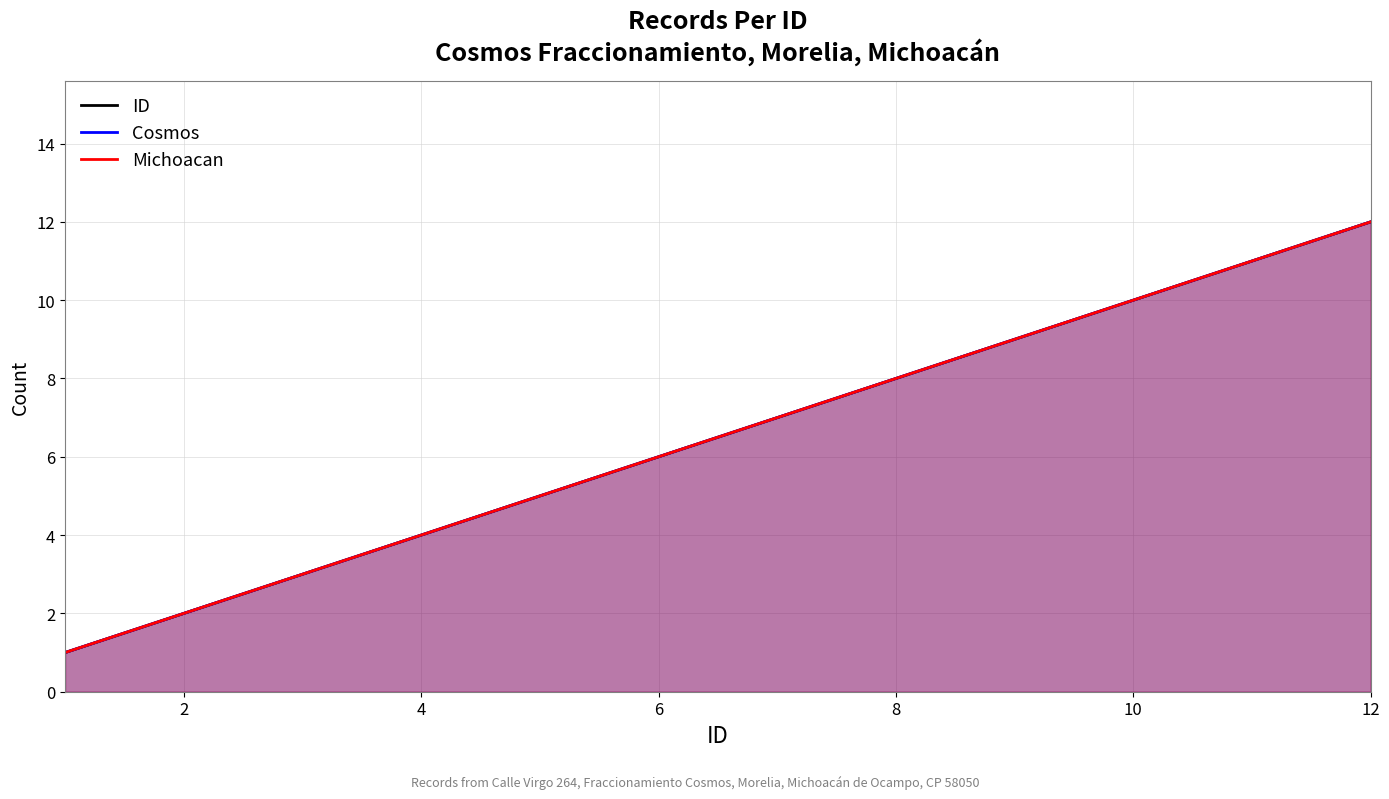

What are all the series names shown in the legend?

ID, Cosmos, Michoacan